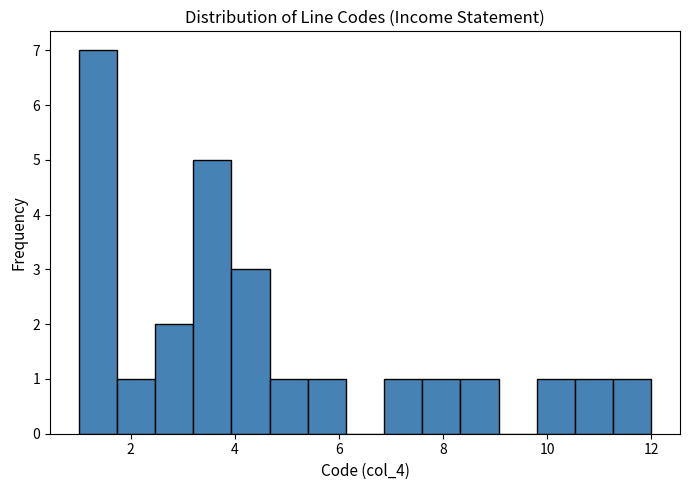

Read against the x-axis, roughly where is the centre of the tallest bar?

1.4